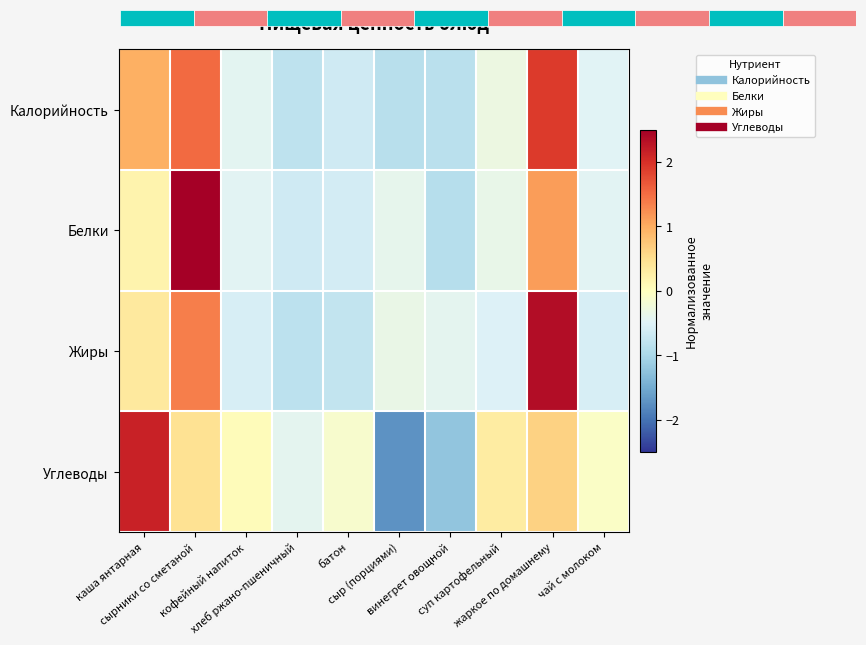

At how many categories does at least one series exceed -1?

10